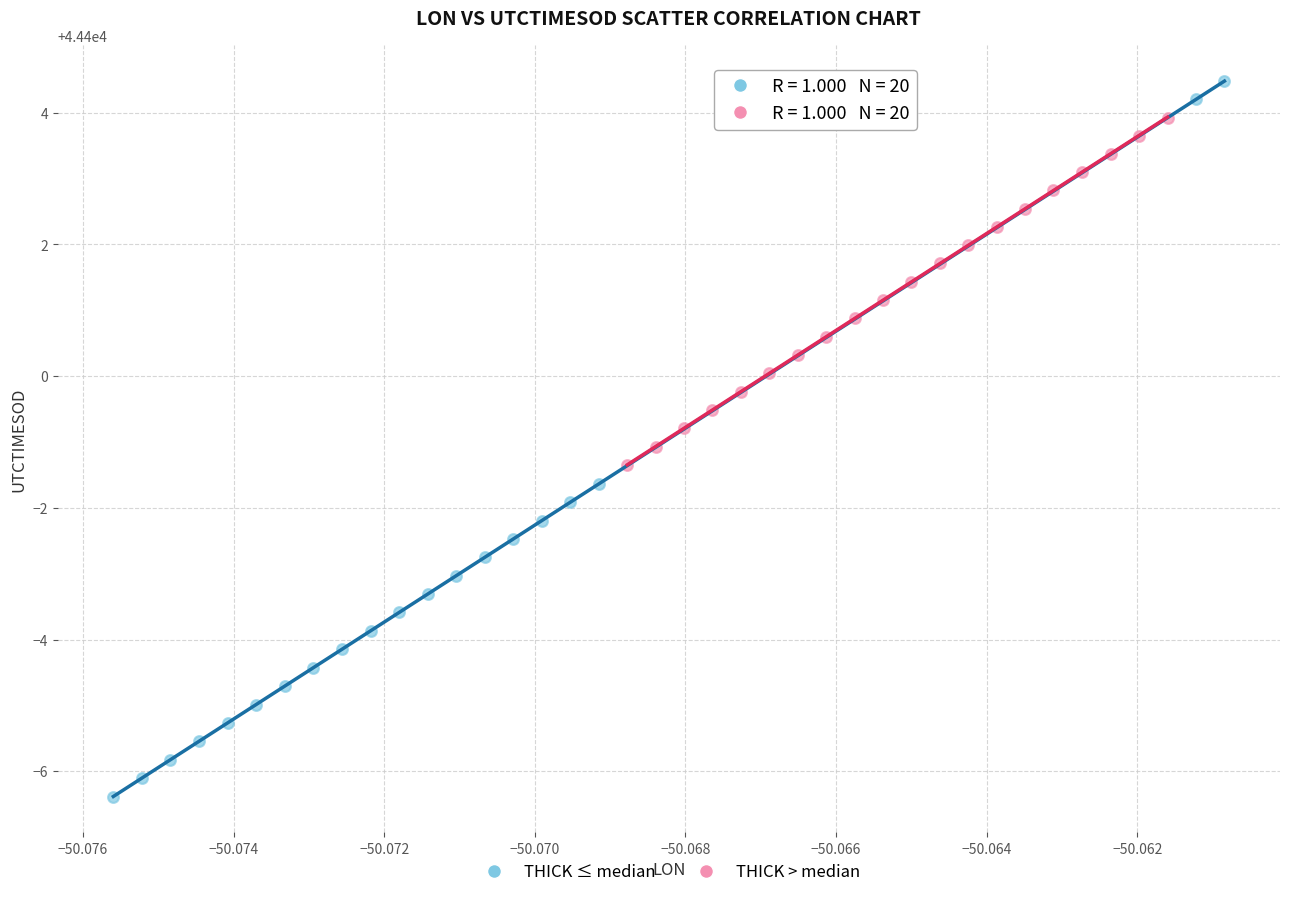

Which series has the widest spread of Y values?

THICK ≤ median